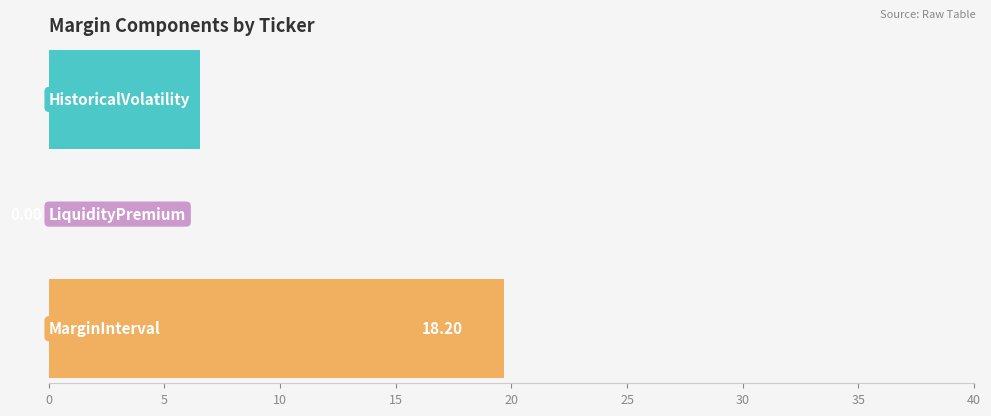

Which series has the largest range (max minus min)?

MarginInterval